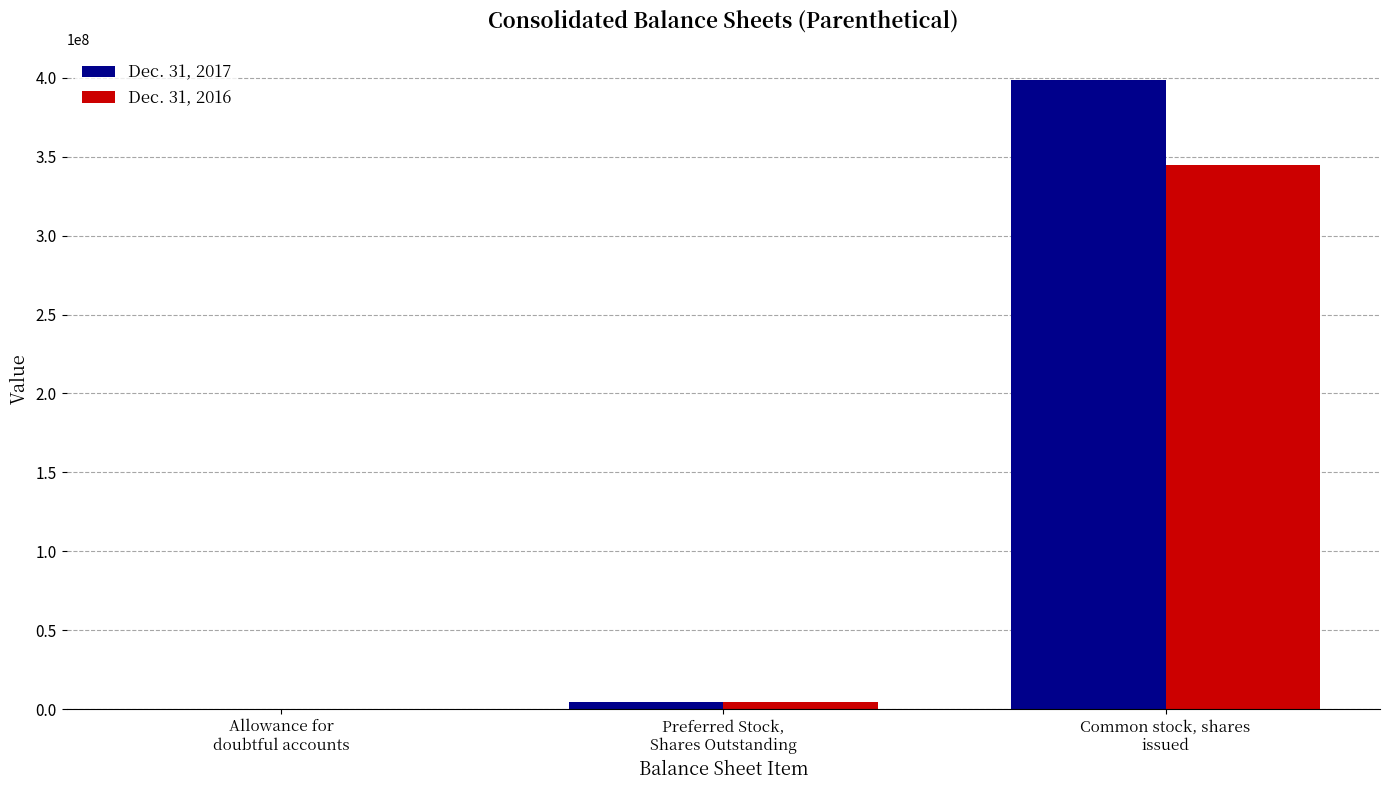

What is the average value of the Dec. 31, 2016 series?

116500001